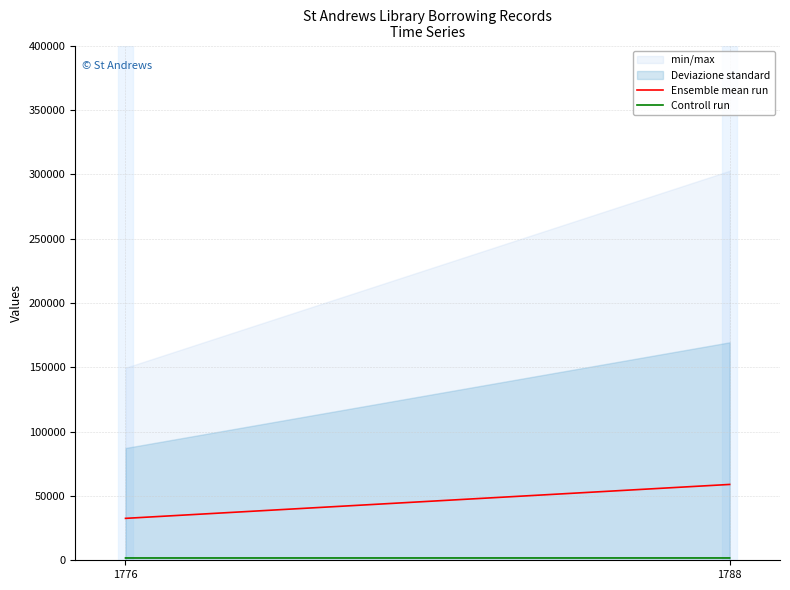

Reading left to right, list all the values displayed in this chart.

Ensemble mean run: 1776=32575.5	1788=58933.5
Controll run: 1776=1779.0	1788=1791.0